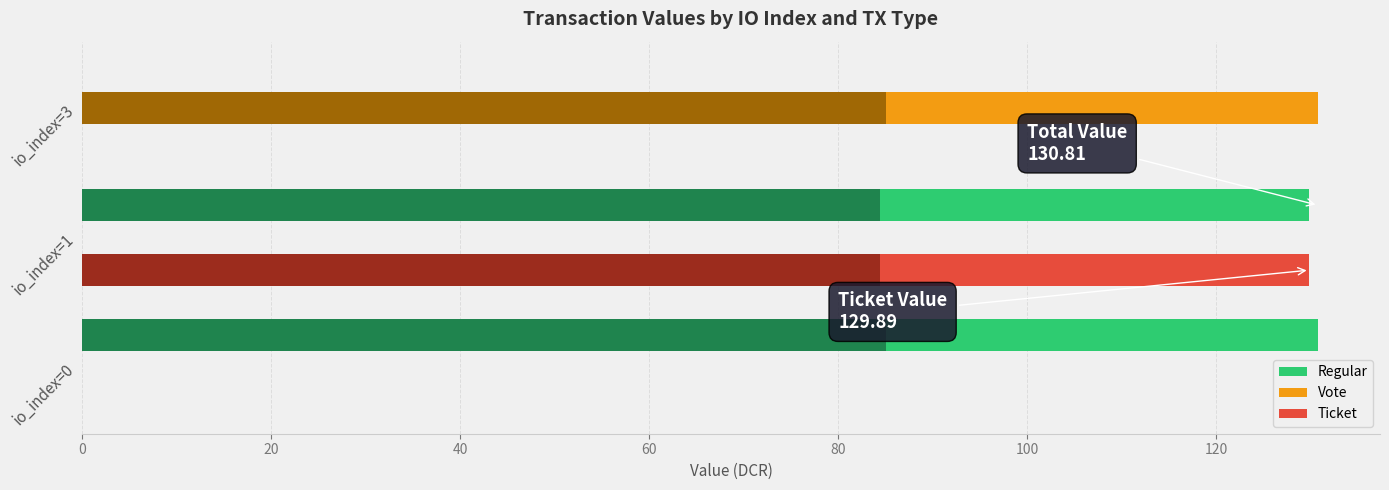

How many bars are there in total?

9